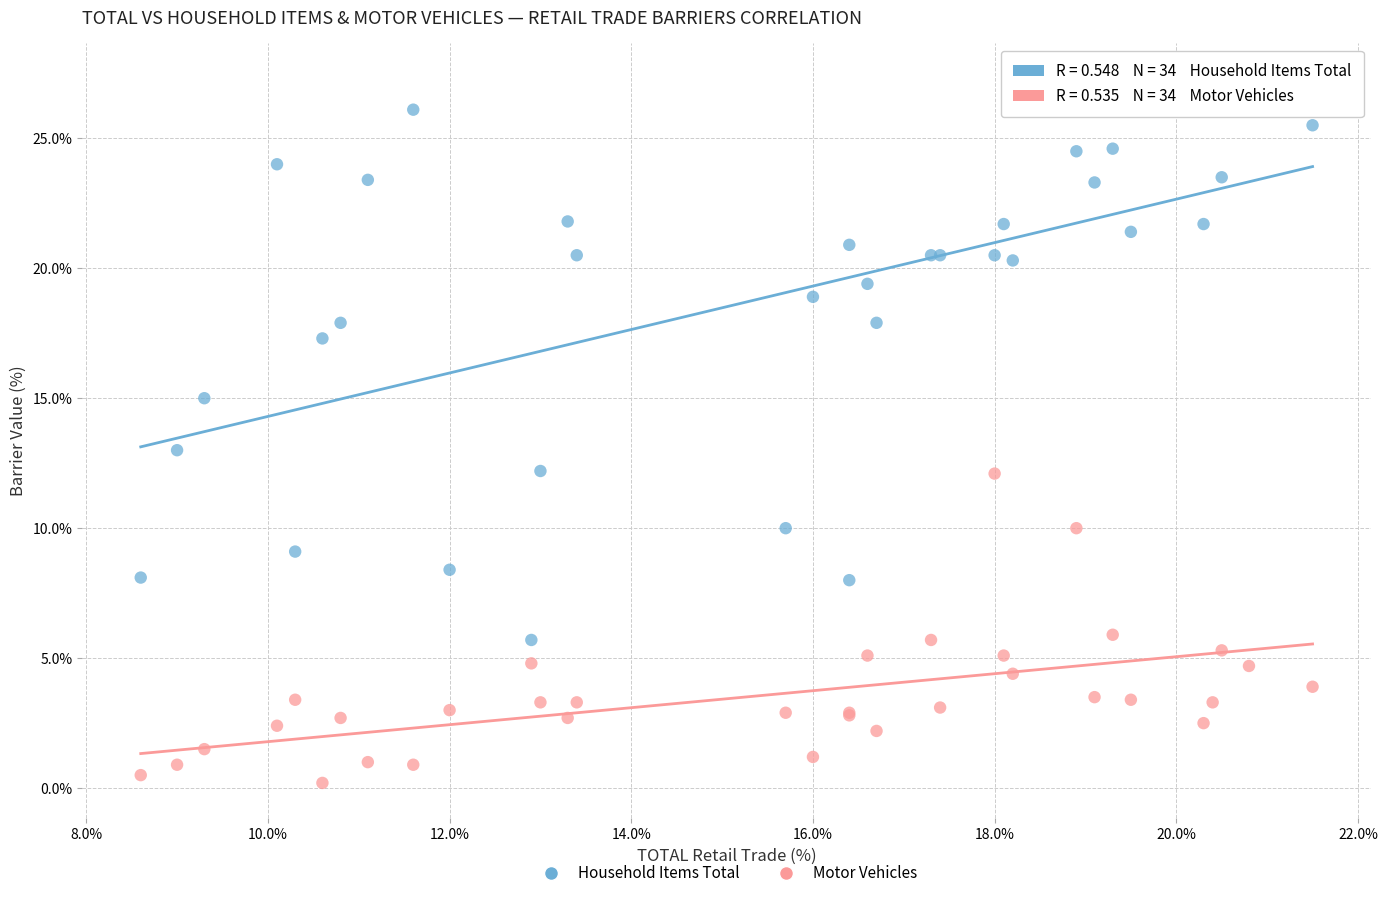

Which series contains the lowest Y value?

Motor Vehicles